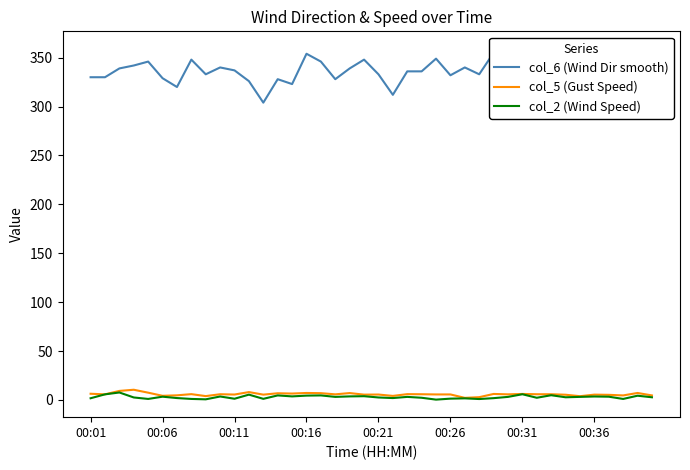

What is the average value of the col_5 (Gust Speed) series?

5.8